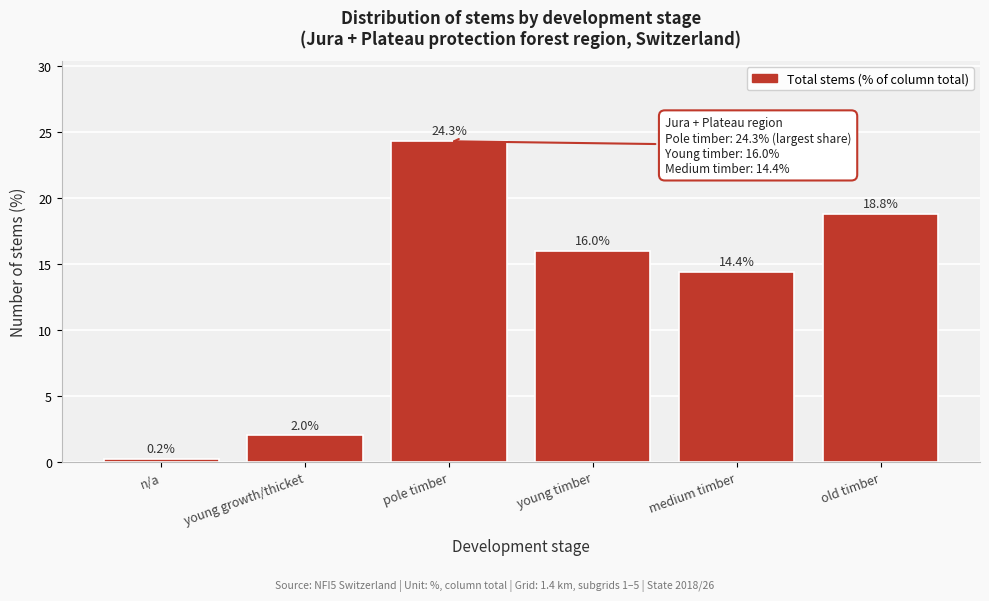

Reading left to right, transcribe all the data shown in this chart.

n/a=0.2	young growth/thicket=2.0	pole timber=24.3	young timber=16.0	medium timber=14.4	old timber=18.8